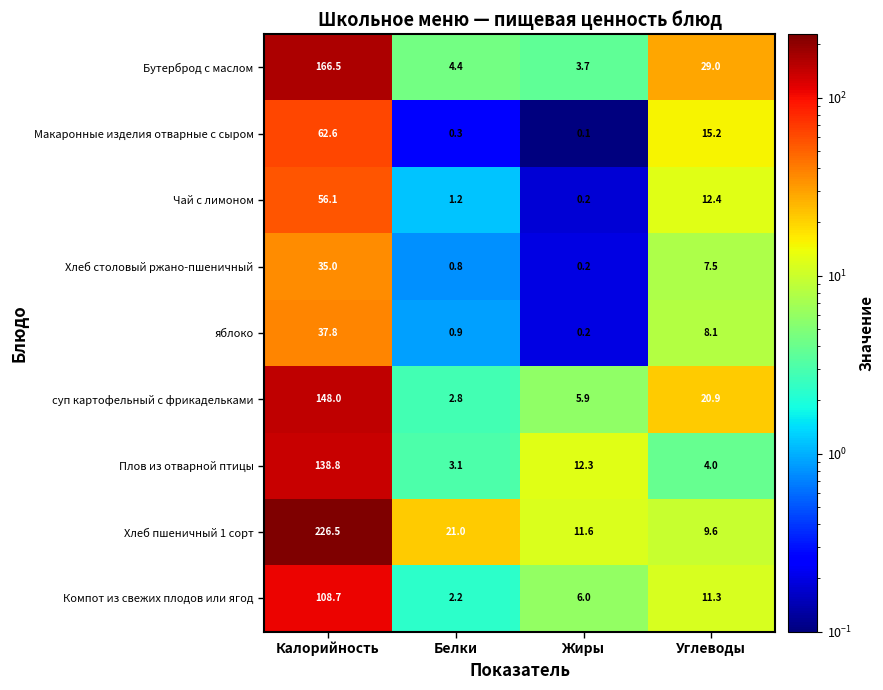

What is the average value of the Макаронные изделия отварные с сыром series?

19.6